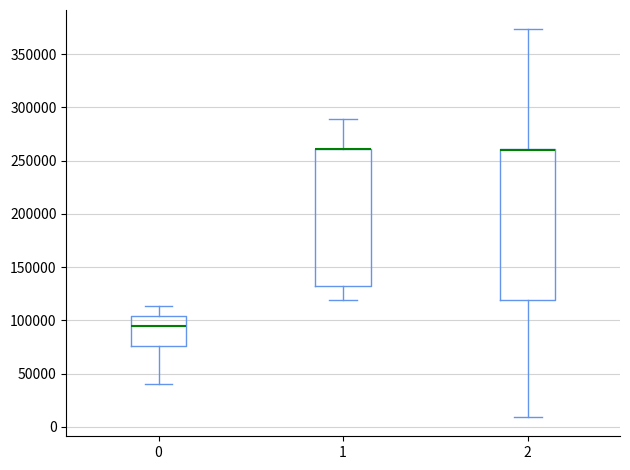

Where is the lower edge of the box at x = 0 on the y-axis? The values are not printed on the chart, so give them approximately, as read against the axis.

75000